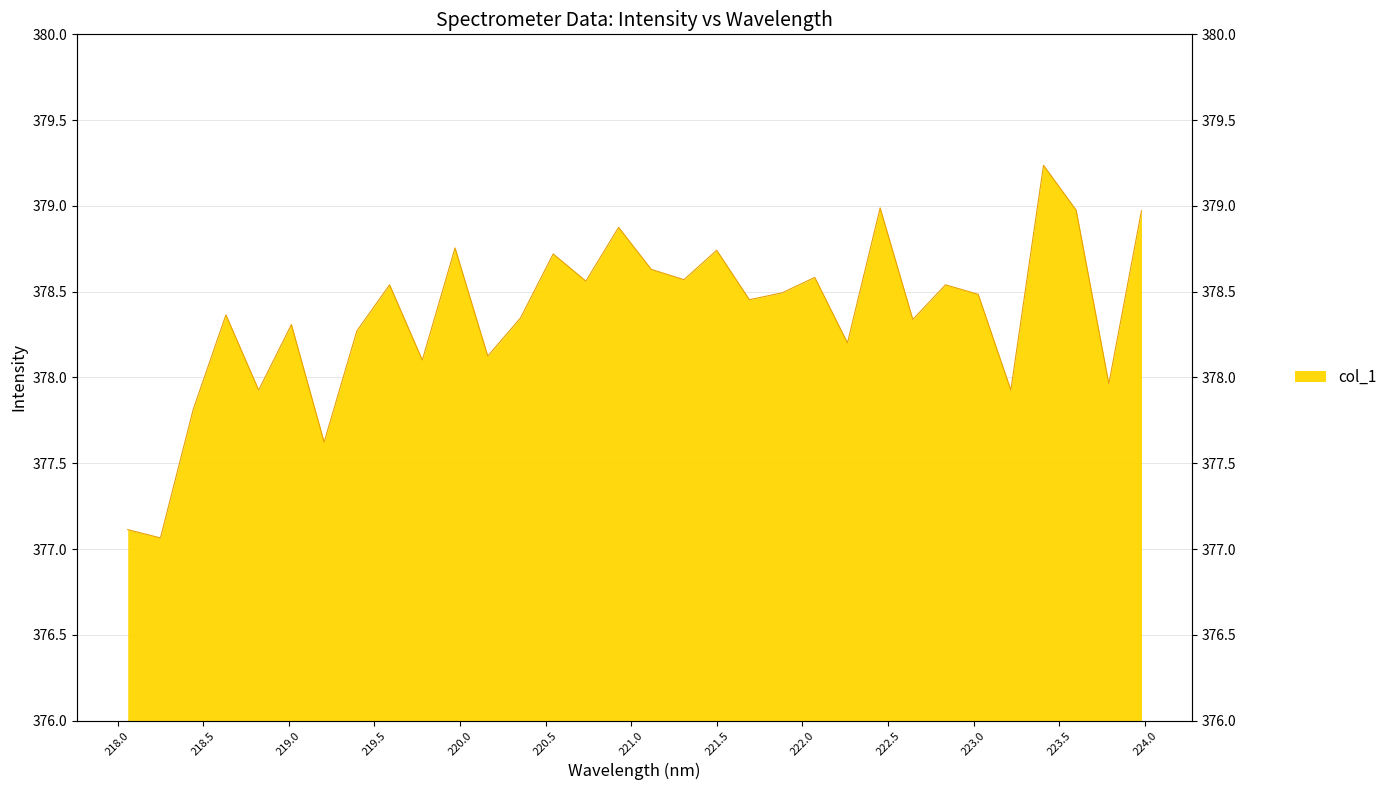

The value at 219.589 is 378.5. True or false?

True